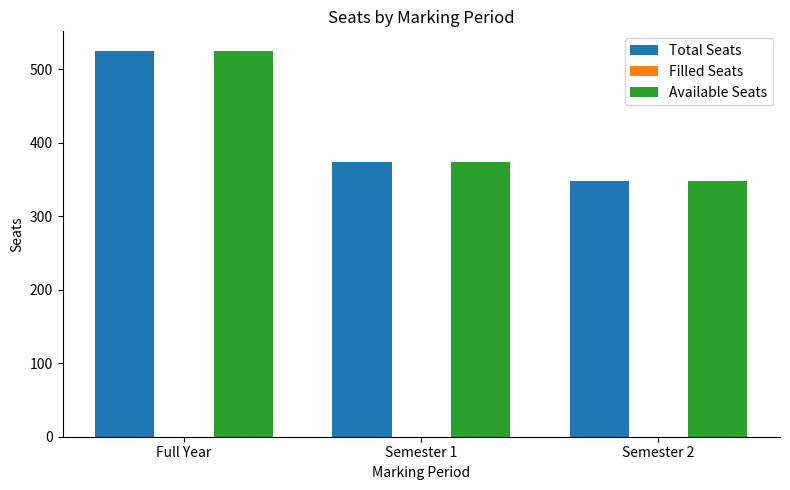

Reading left to right, transcribe all the data shown in this chart.

Total Seats: Full Year=525	Semester 1=373	Semester 2=348
Available Seats: Full Year=525	Semester 1=373	Semester 2=348